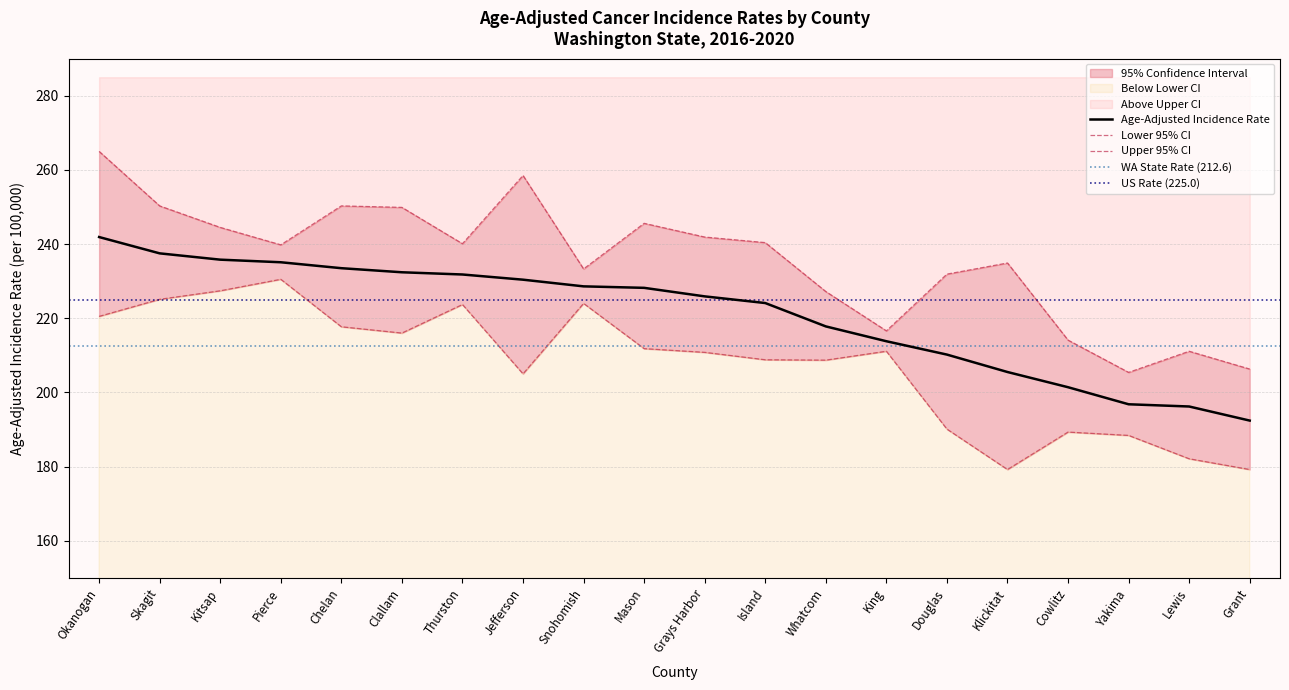

What value does the Age-Adjusted Incidence Rate series have at Cowlitz?

201.4